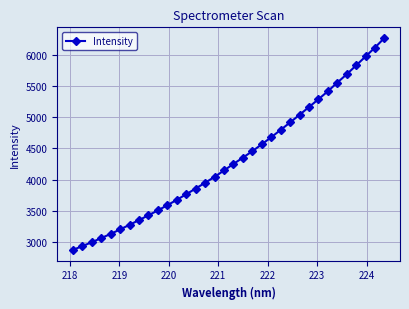

What is the minimum value shown in the chart?

2872.6